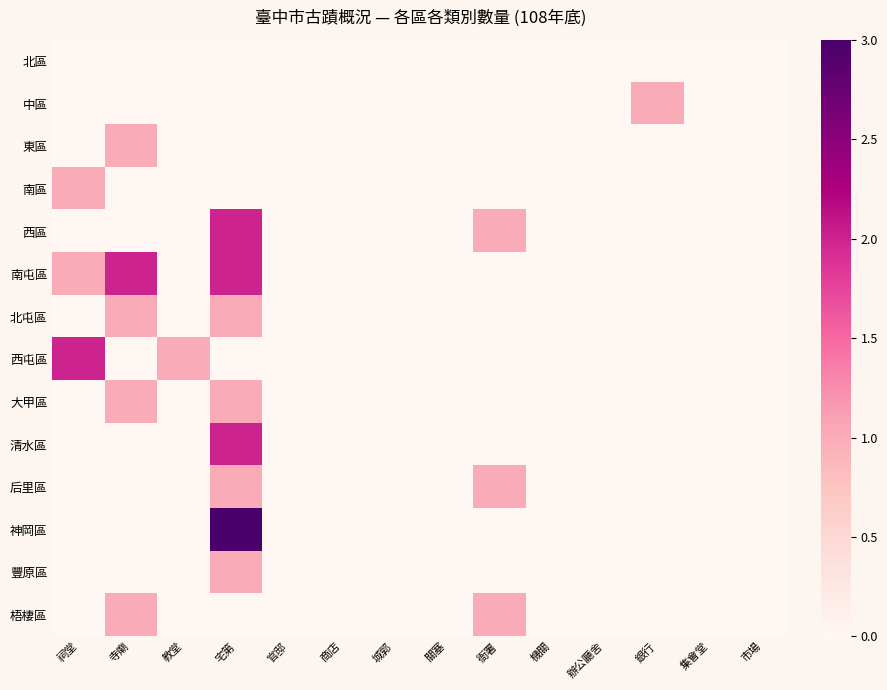

Rank the series by their maximum value, from highest to lowest.

神岡區, 西區, 南屯區, 西屯區, 清水區, 中區, 東區, 南區, 北屯區, 大甲區, 后里區, 豐原區, 梧棲區, 北區